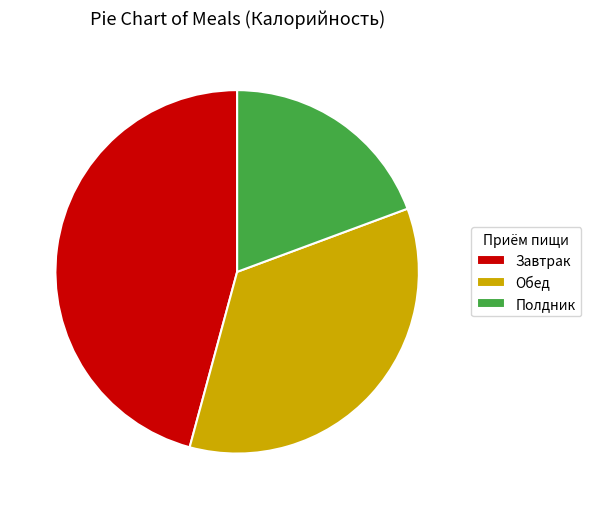

True or false: Полдник accounts for 26% of the total.

False